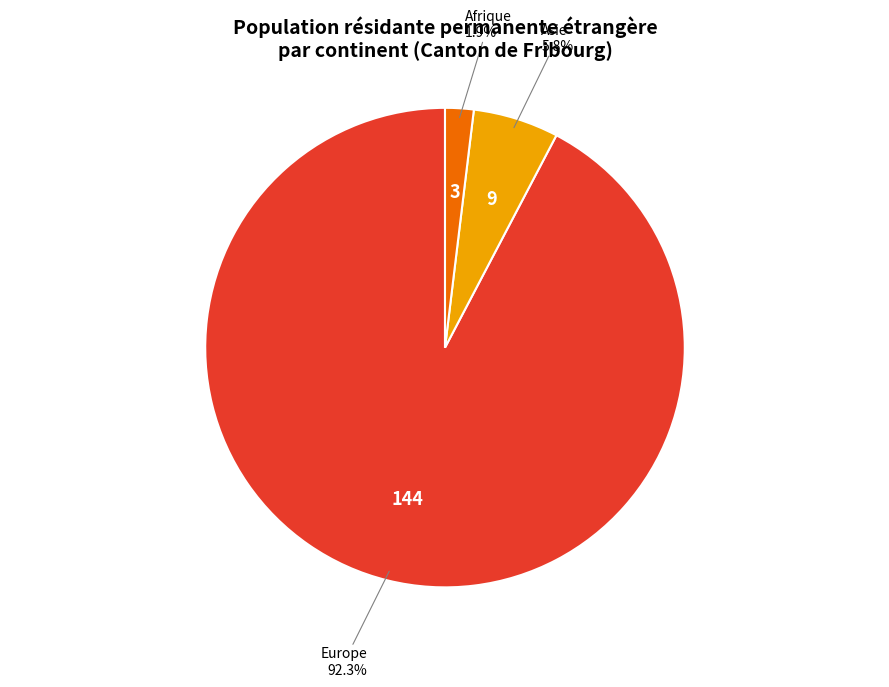

How many segments does this pie chart have?

3